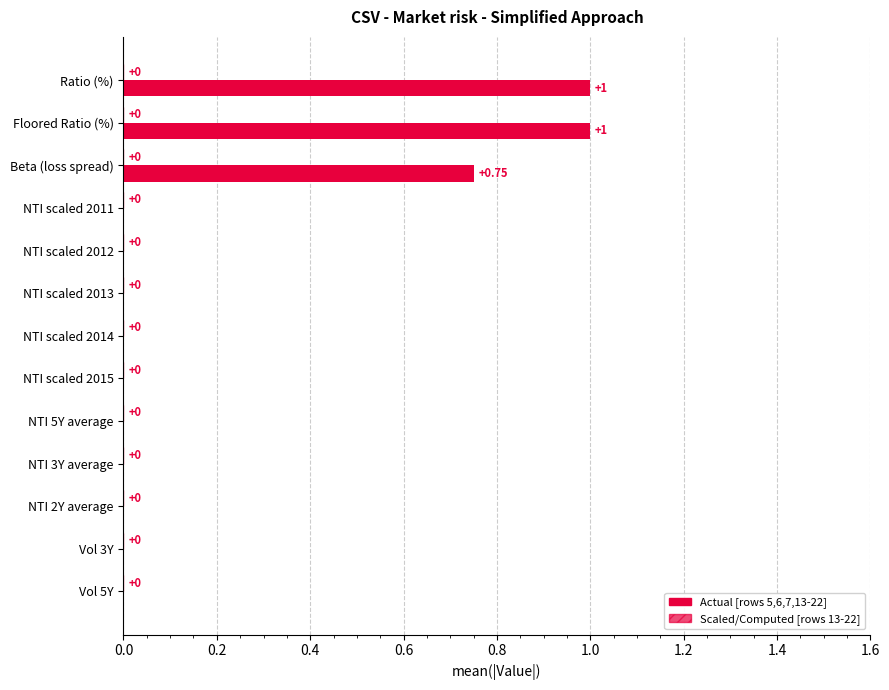

Are the bars horizontal?

Yes